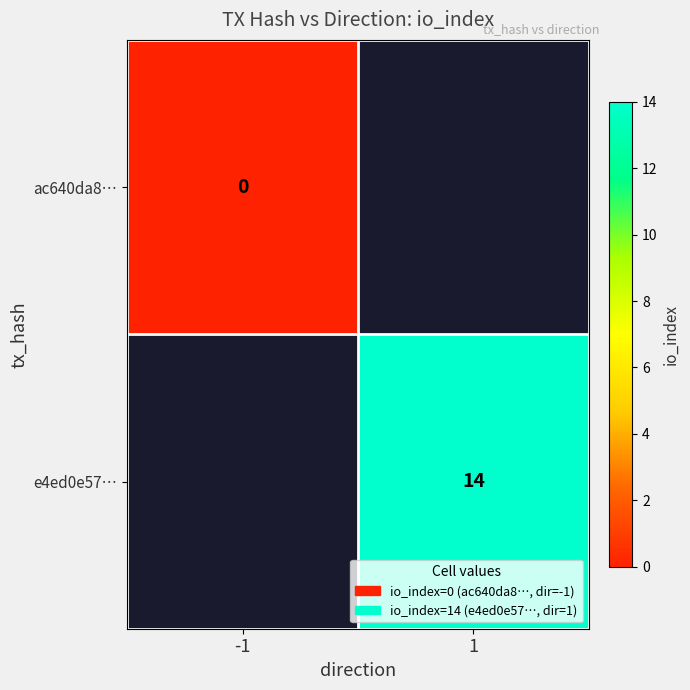

The e4ed0e57… series shows 14 at 1. True or false?

True